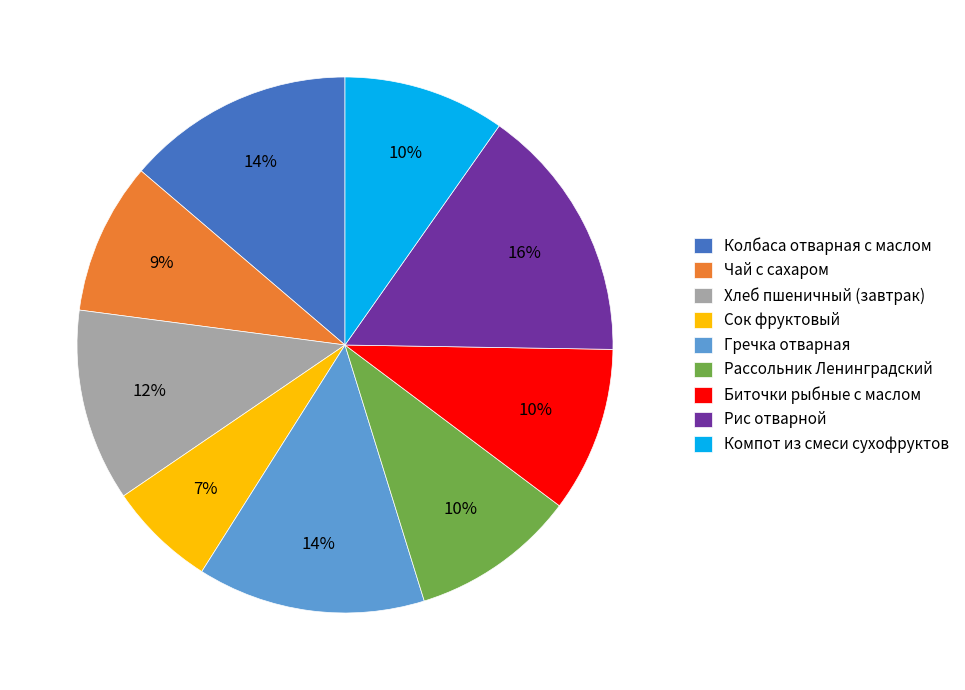

To the nearest percent, what percentage of the pie is Биточки рыбные с маслом?

10%